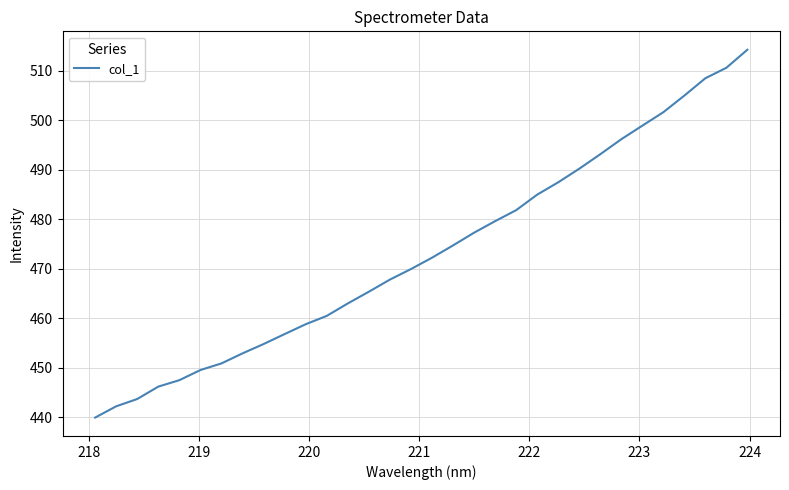

What is the difference between the maximum and minimum values?

74.2